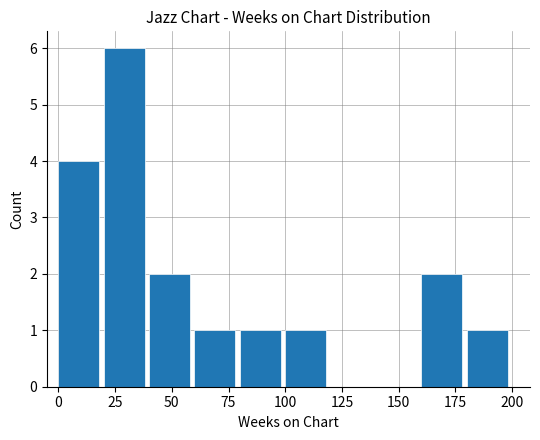

What is the sum of all values?

18